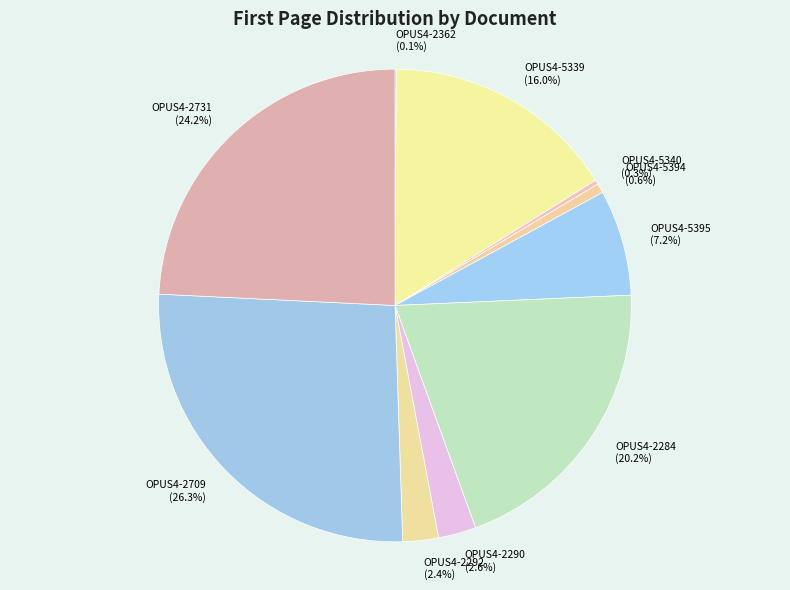

To the nearest percent, what is the difference between the largest and smallest slice percentages?

26%